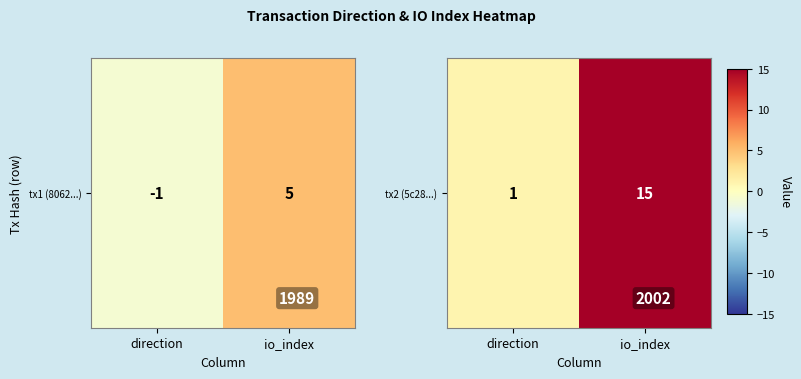

List the labels in order of value, largest first.

io_index, direction